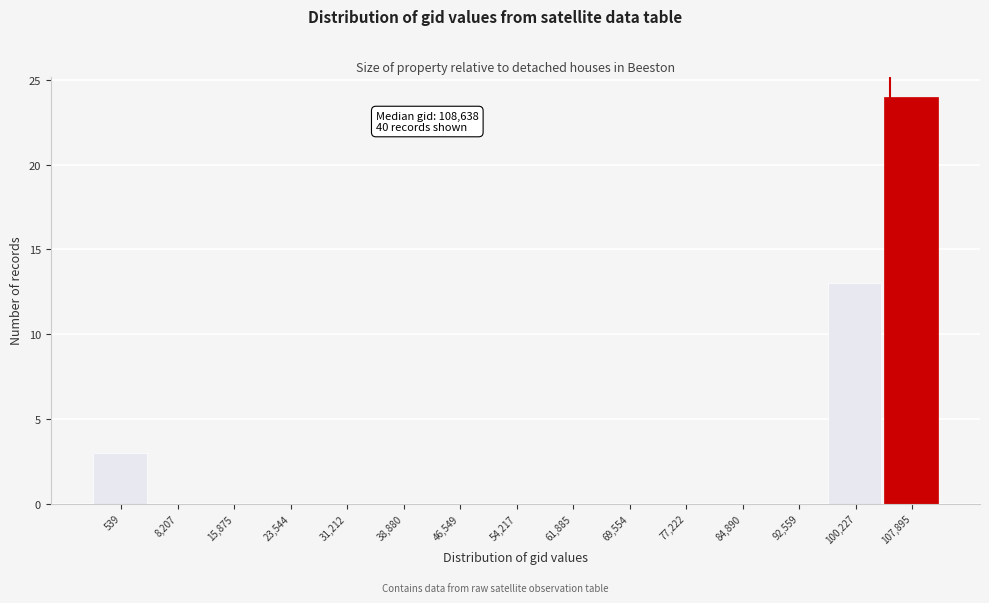

Reading left to right, transcribe all the data shown in this chart.

539=3	8,207=0	15,875=0	23,544=0	31,212=0	38,880=0	46,549=0	54,217=0	61,885=0	69,554=0	77,222=0	84,890=0	92,559=0	100,227=13	107,895=24